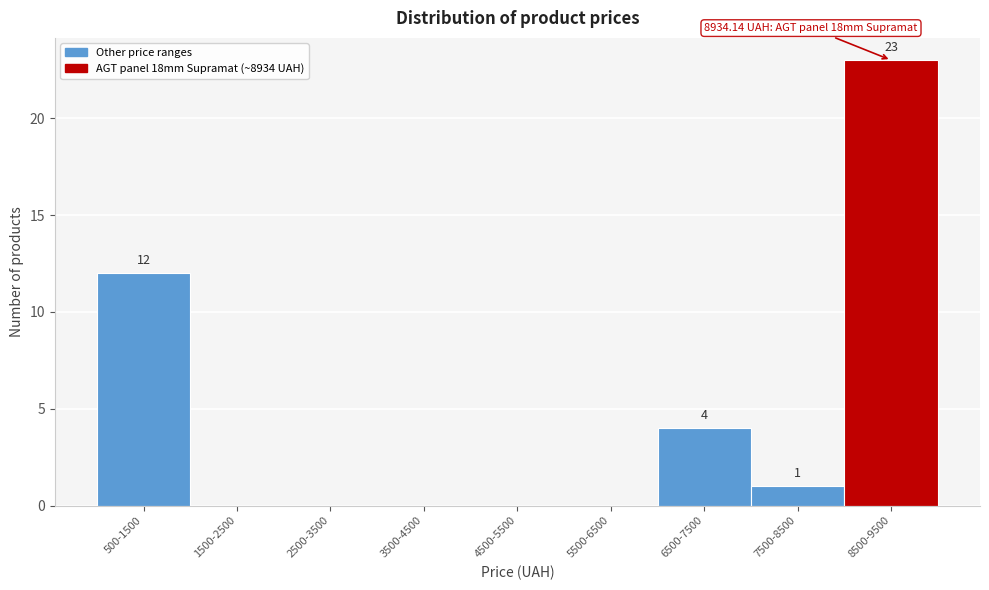

Reading left to right, extract all data points from this chart.

500-1500=12	1500-2500=0	2500-3500=0	3500-4500=0	4500-5500=0	5500-6500=0	6500-7500=4	7500-8500=1	8500-9500=23